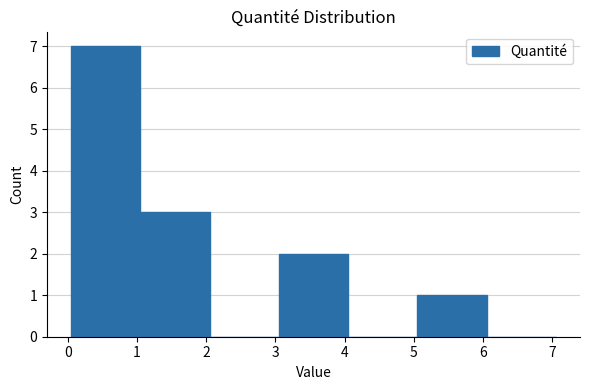

What is the height of the bar covering 5.05 to 6.05 on the x-axis? Neither the bar edges nor the heights are printed on the chart, so give them approximately, as read against the axes.

1